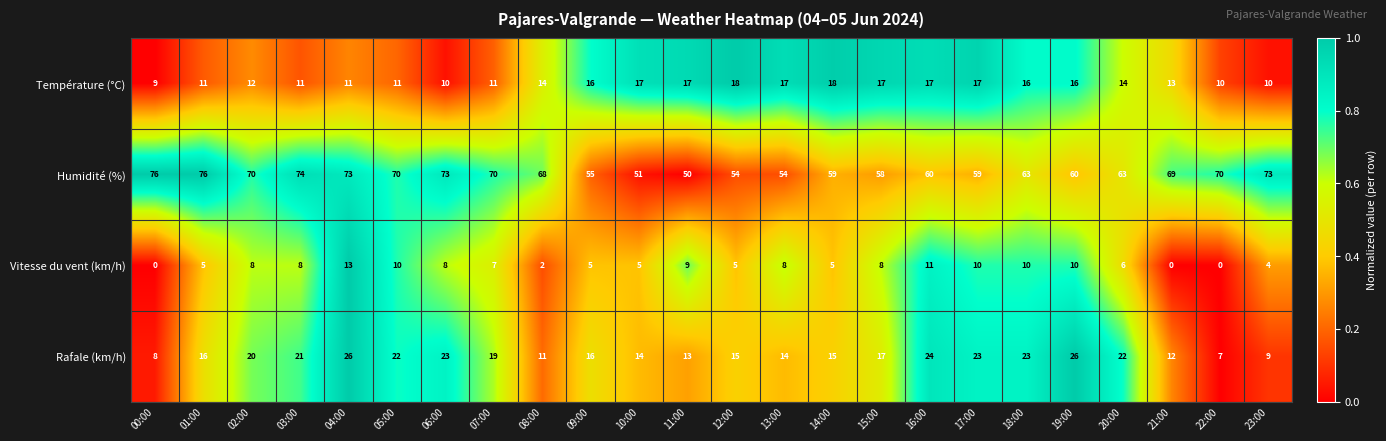

What is the difference between the highest and lowest values at 01:00?

71